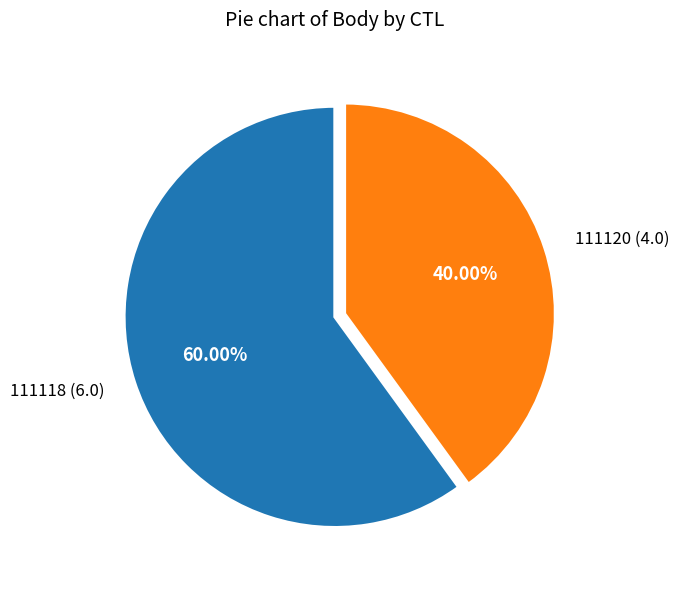

How many slices are in this pie chart?

2